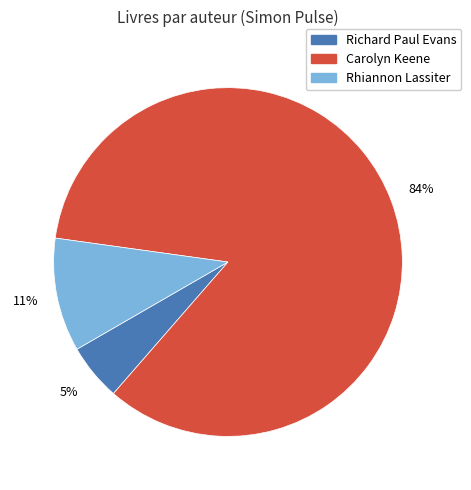

The Carolyn Keene slice represents 92% of the pie. True or false?

False